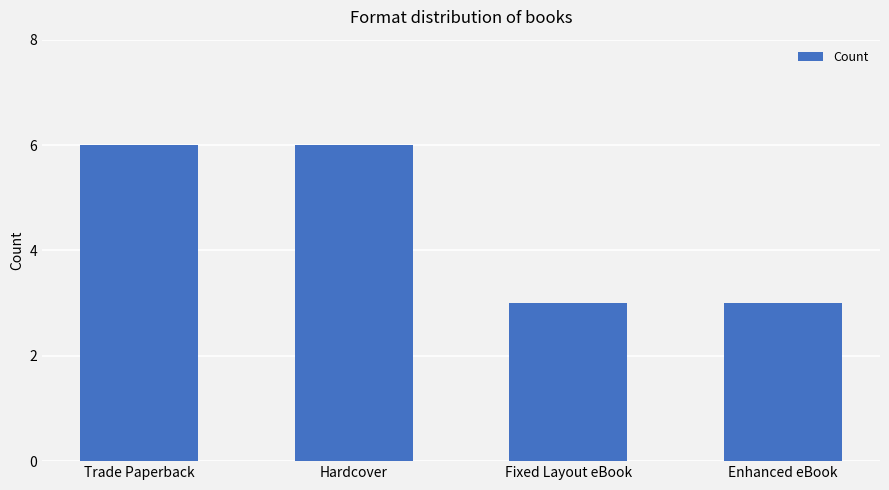

What is the difference between the maximum and minimum values?

3